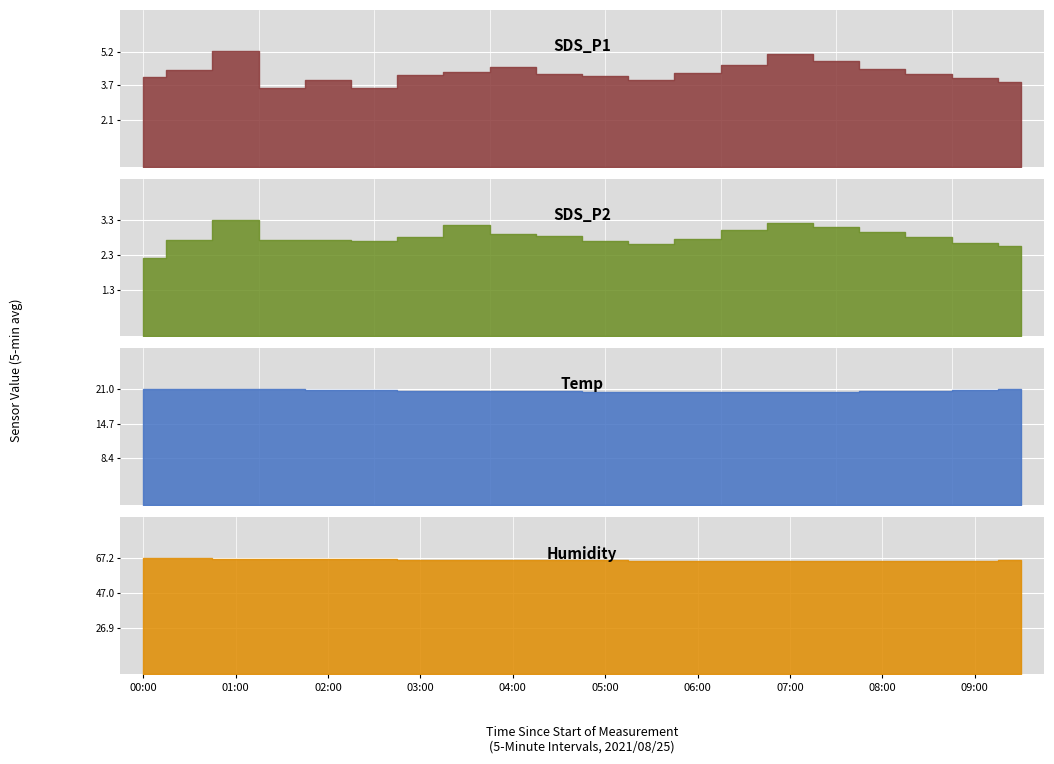

What position from the left is 04:00?

9